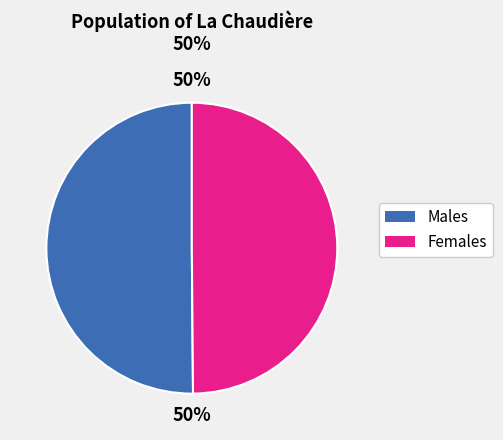

Do Males and Females together represent more than half of the pie?

Yes